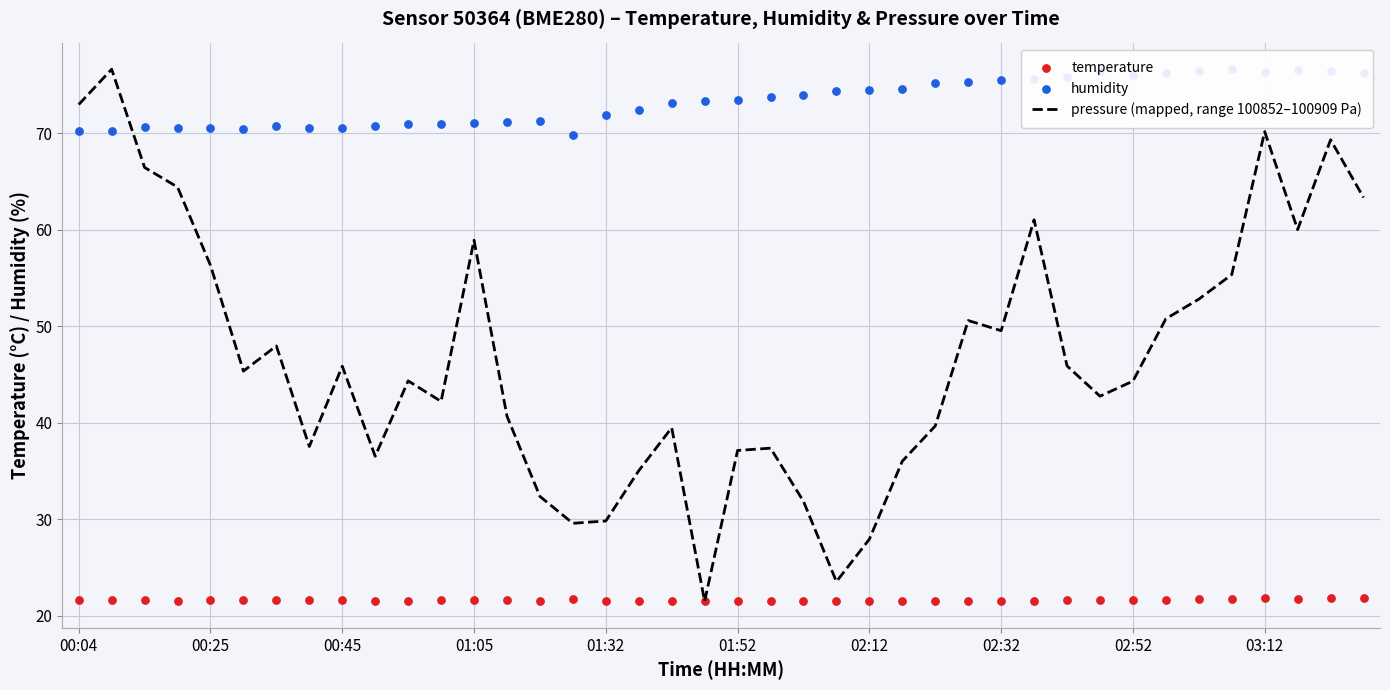

Which series has the largest Y range (max minus min)?

pressure (mapped, range 100852–100909 Pa)